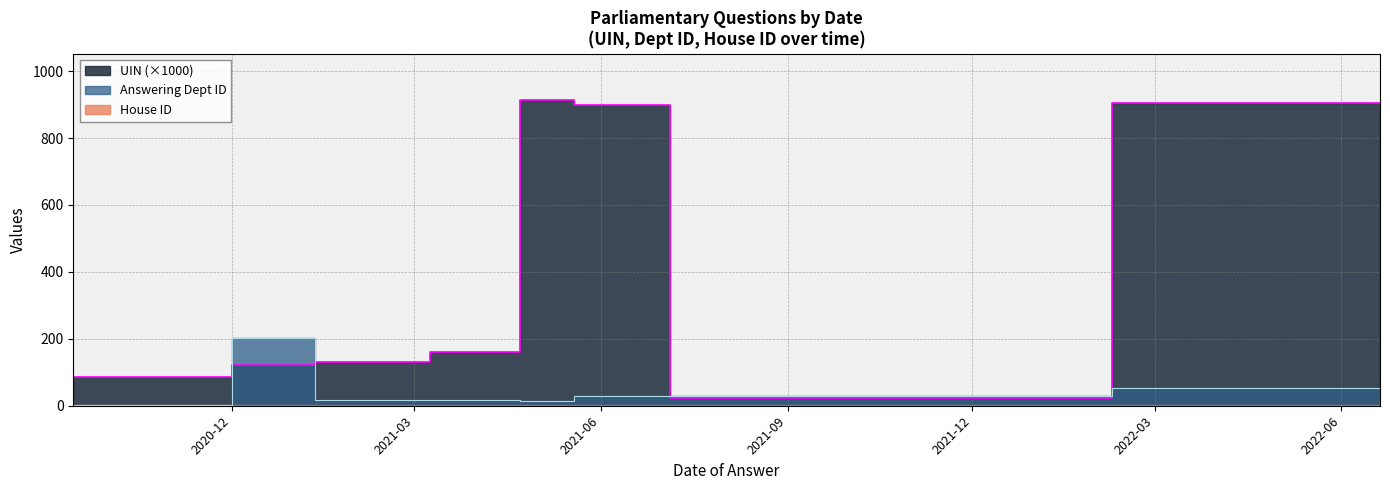

At which category is the sum across all series the highest?

2022-02-08